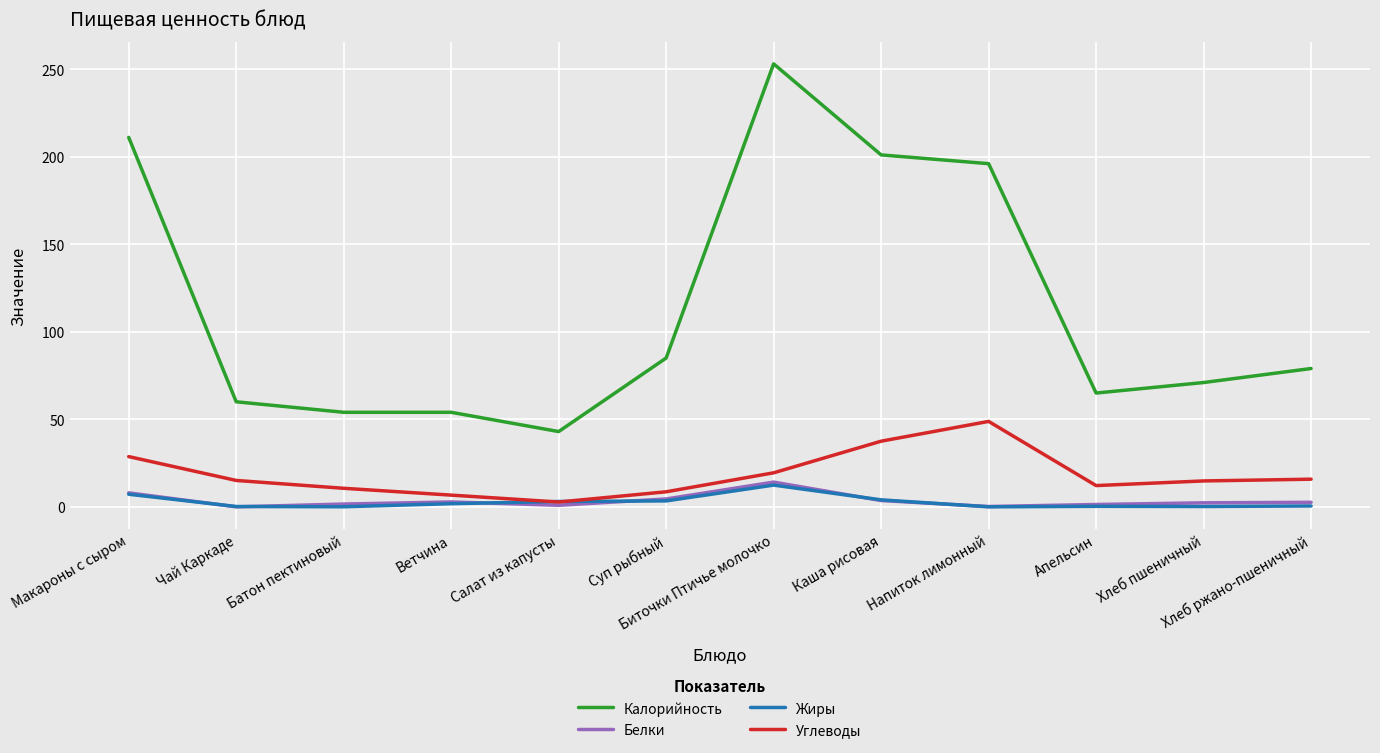

True or false: Калорийность and Жиры intersect in this chart.

False